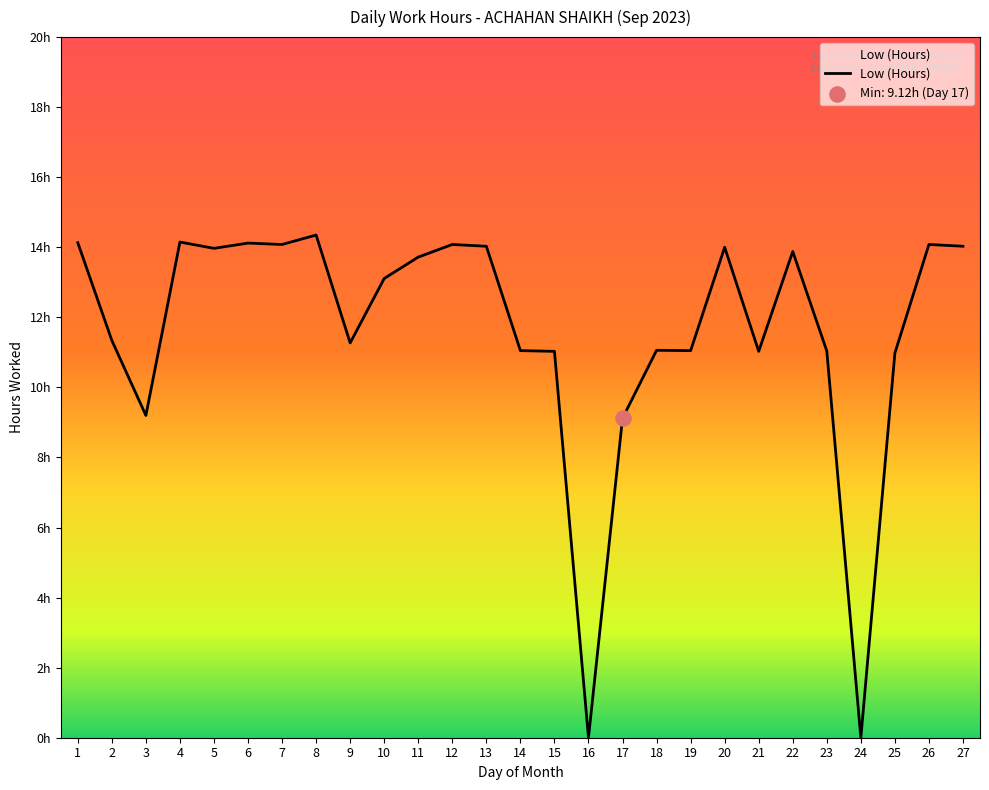

Approximately how many times larger is the value at 1 compared to 22?

1.0